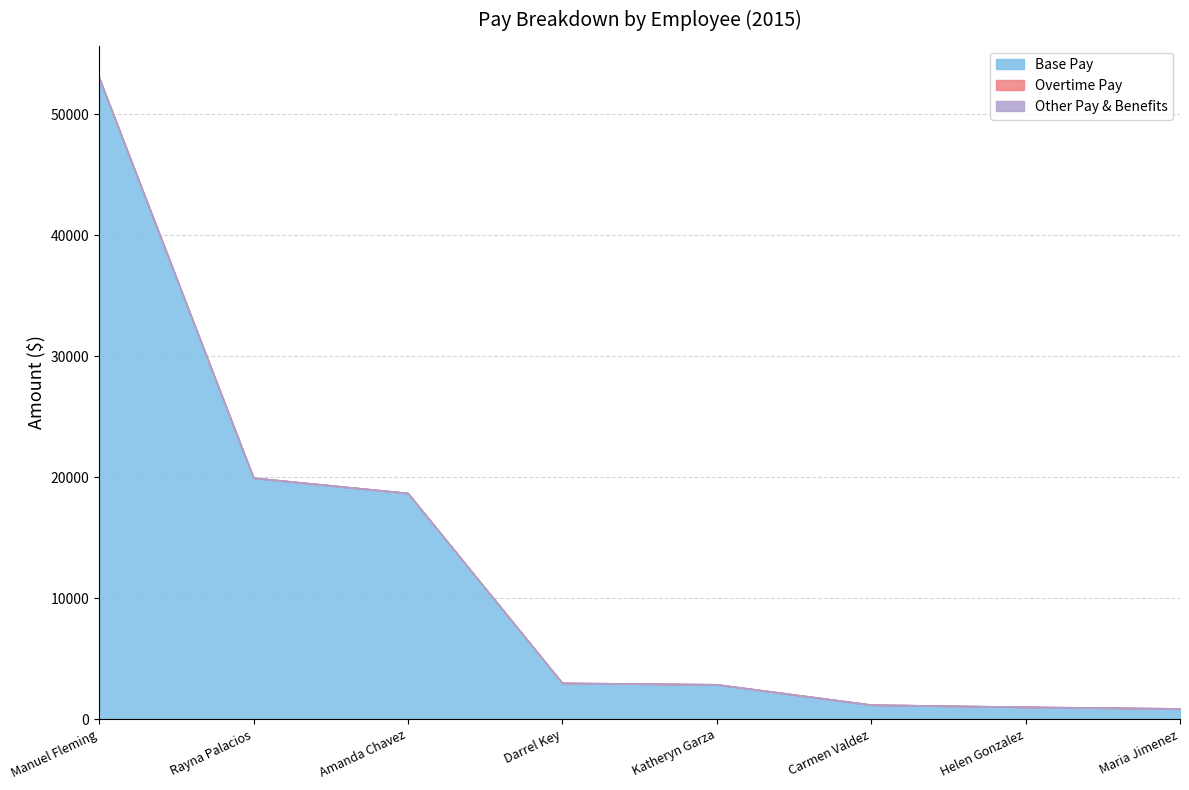

Which category has the highest value in the Total Pay series?

Manuel Fleming